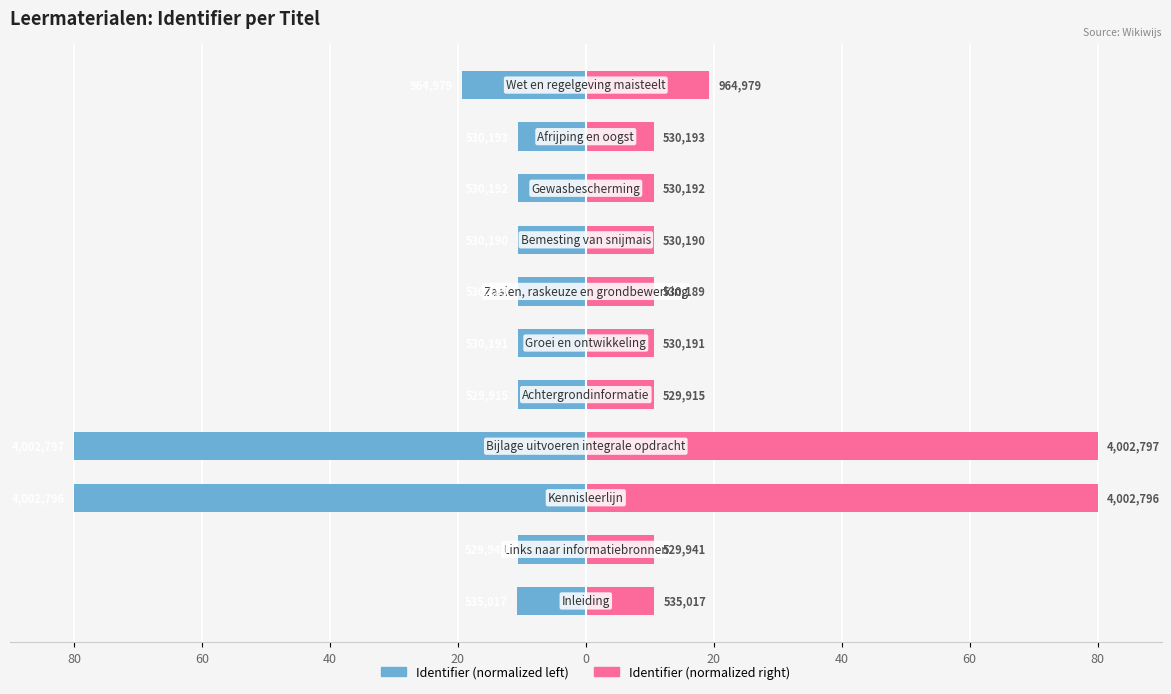

What is the value of the Identifier (left) bar at the 8th from the left?

-10.6